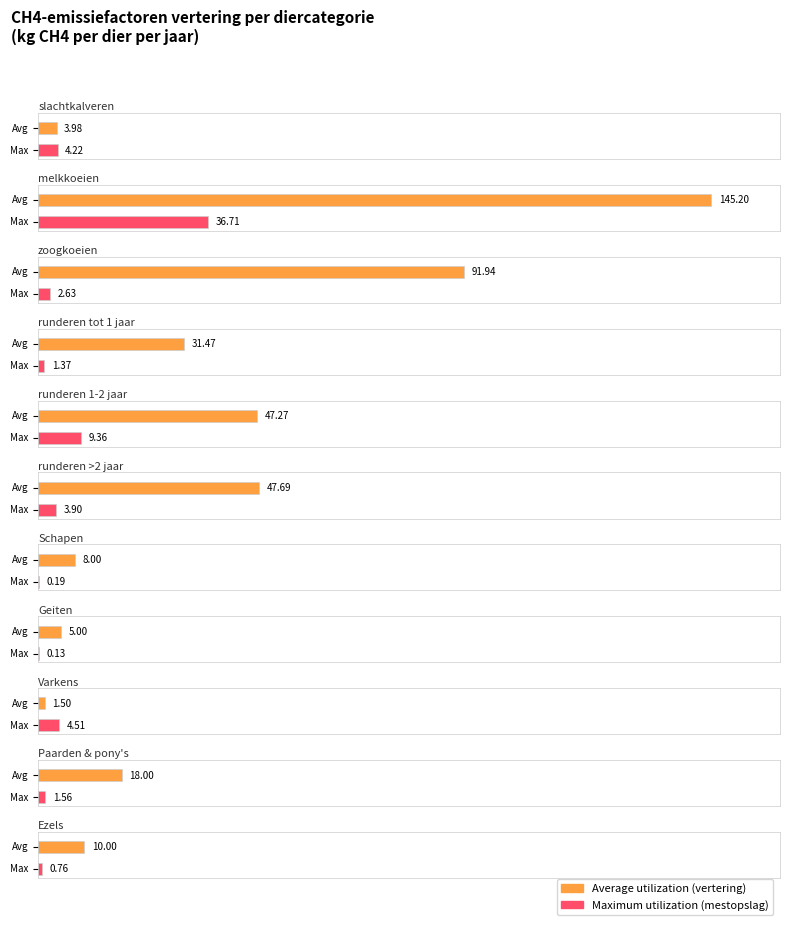

What position from the right is runderen 1-2 jaar?

7